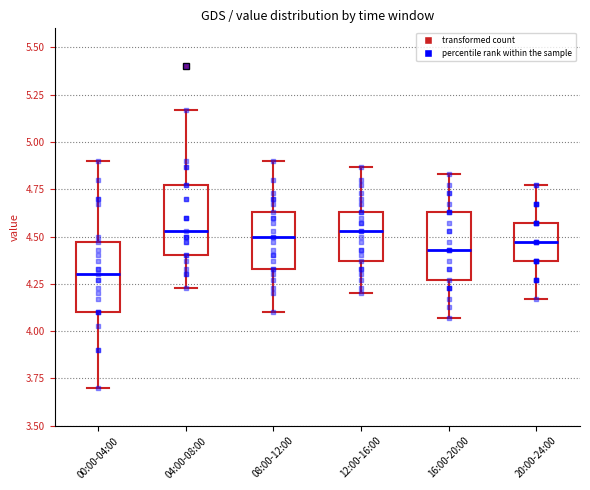

Reading left to right, read every box against the y-axis: the position of its median line, the range the box covers, and the ends of its whiskers. The values are not printed on the chart, so give them approximately, as read against the axis.

00:00-04:00: median 4.30, box 4.10 to 4.45, whiskers 3.70 to 4.90
04:00-08:00: median 4.55, box 4.40 to 4.75, whiskers 4.25 to 5.15
08:00-12:00: median 4.50, box 4.35 to 4.65, whiskers 4.10 to 4.90
12:00-16:00: median 4.55, box 4.35 to 4.65, whiskers 4.20 to 4.85
16:00-20:00: median 4.45, box 4.25 to 4.65, whiskers 4.05 to 4.85
20:00-24:00: median 4.45, box 4.35 to 4.55, whiskers 4.15 to 4.75